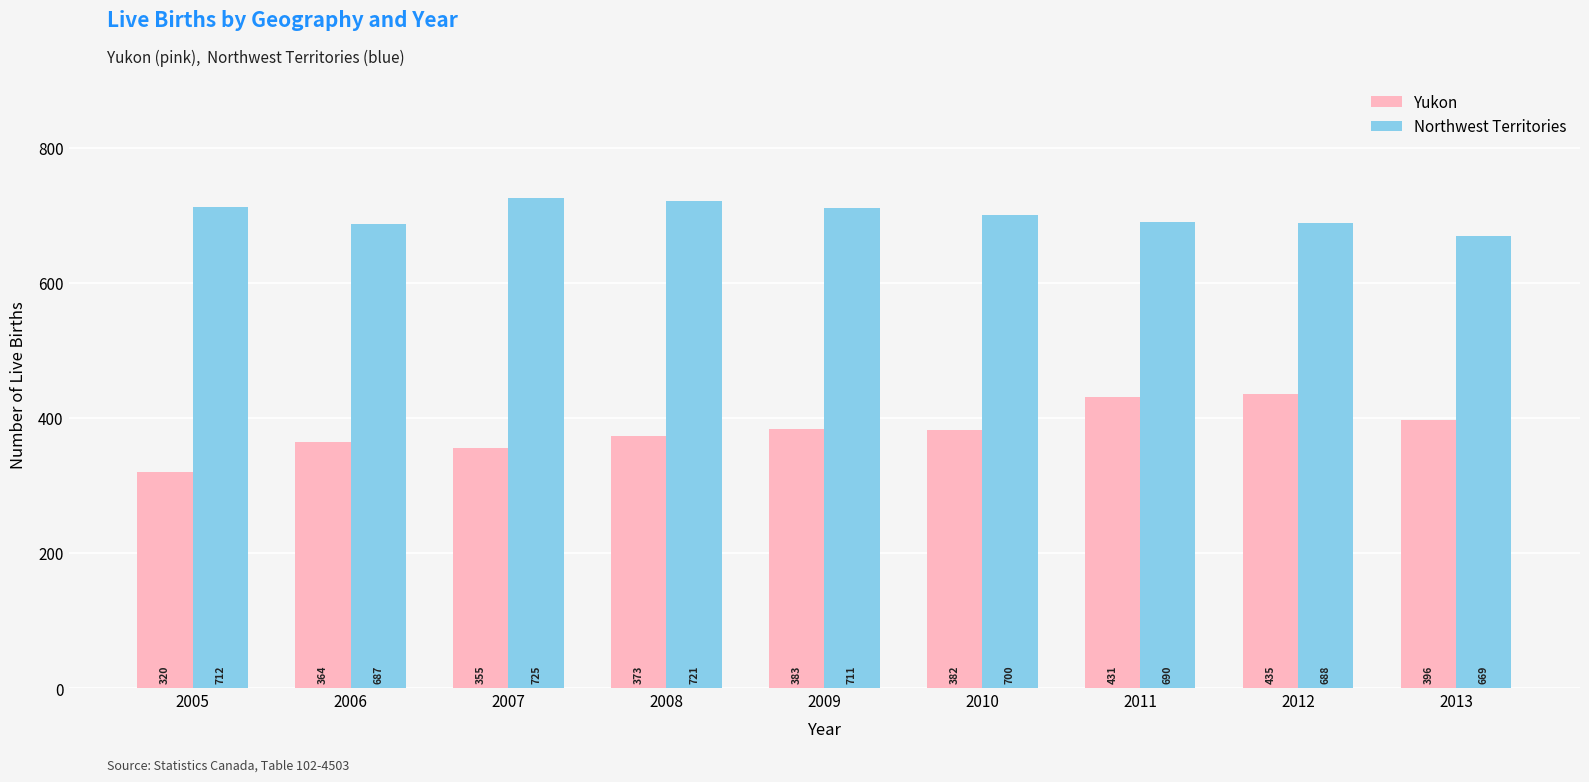

At which category is the sum across all series the highest?

2012